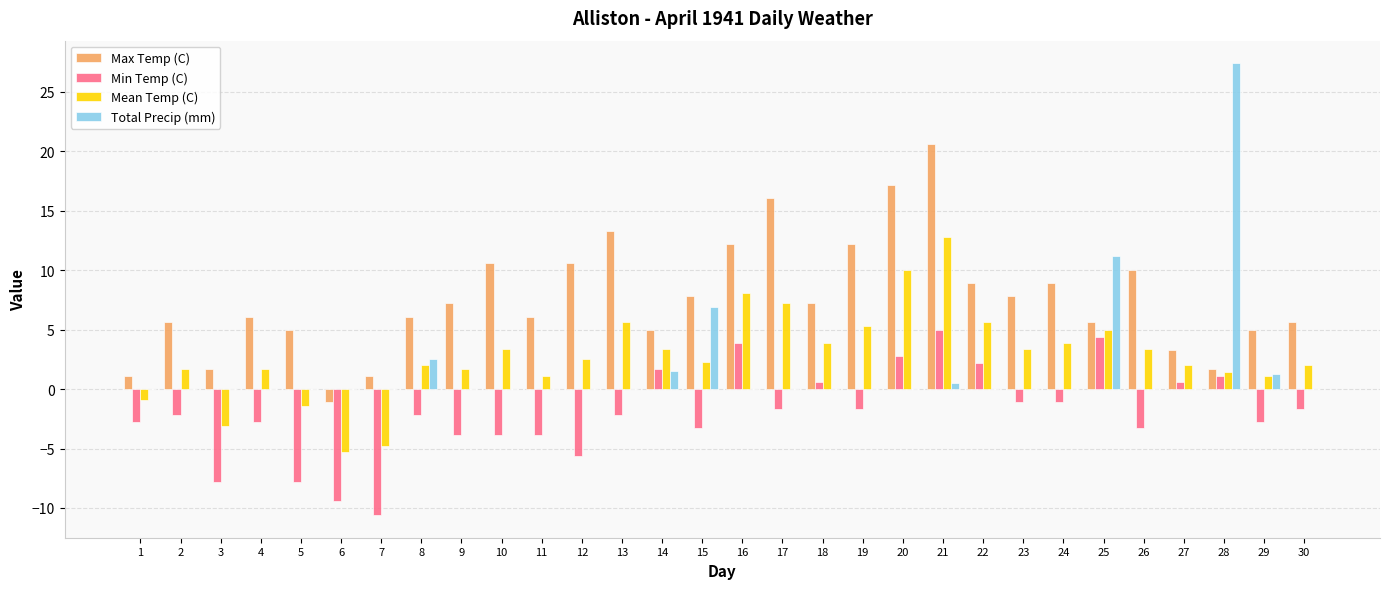

Is the value of Max Temp (C) at 1 greater than the value of Mean Temp (C) at 19?

No